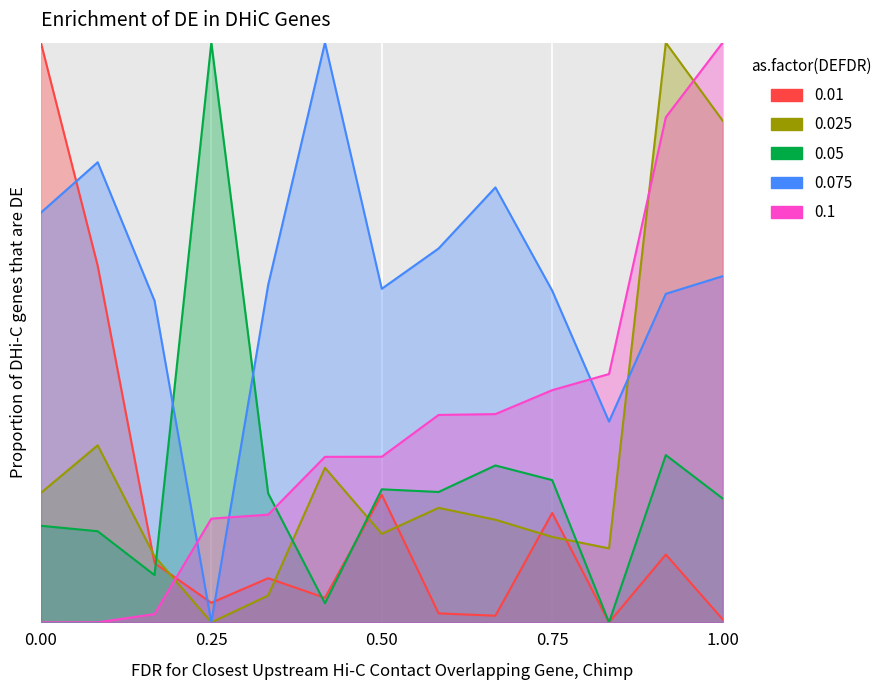

What is the difference between the maximum and second lowest values in the 0.025 series?

1.0